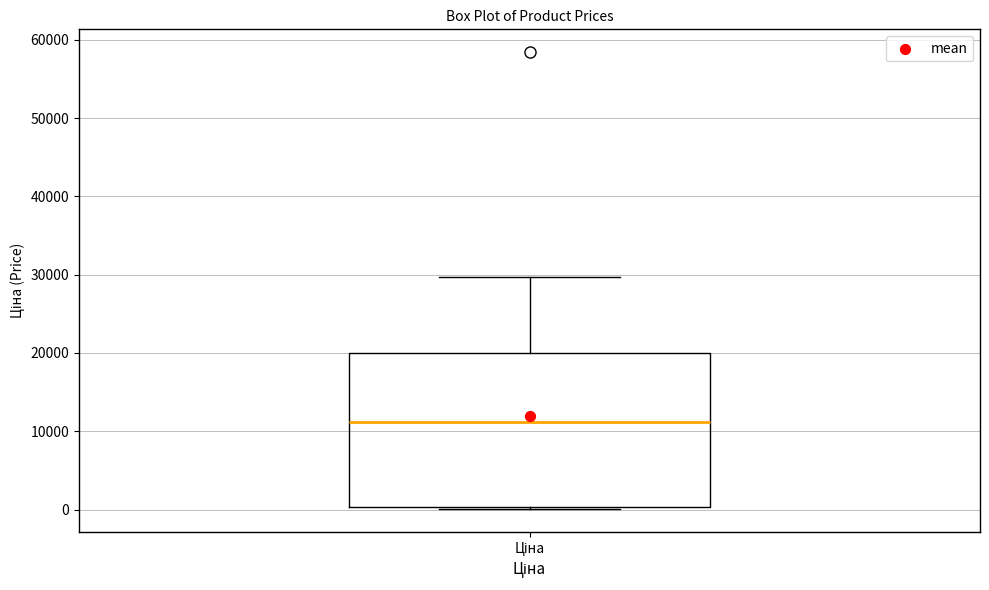

Transcribe this box plot: give where the median line is, the range the box spans, and where the two whiskers end, as read against the y-axis. The values are not printed on the chart, so give them approximately, as read against the axis.

median 11000, box 0 to 20000, whiskers 0 to 30000